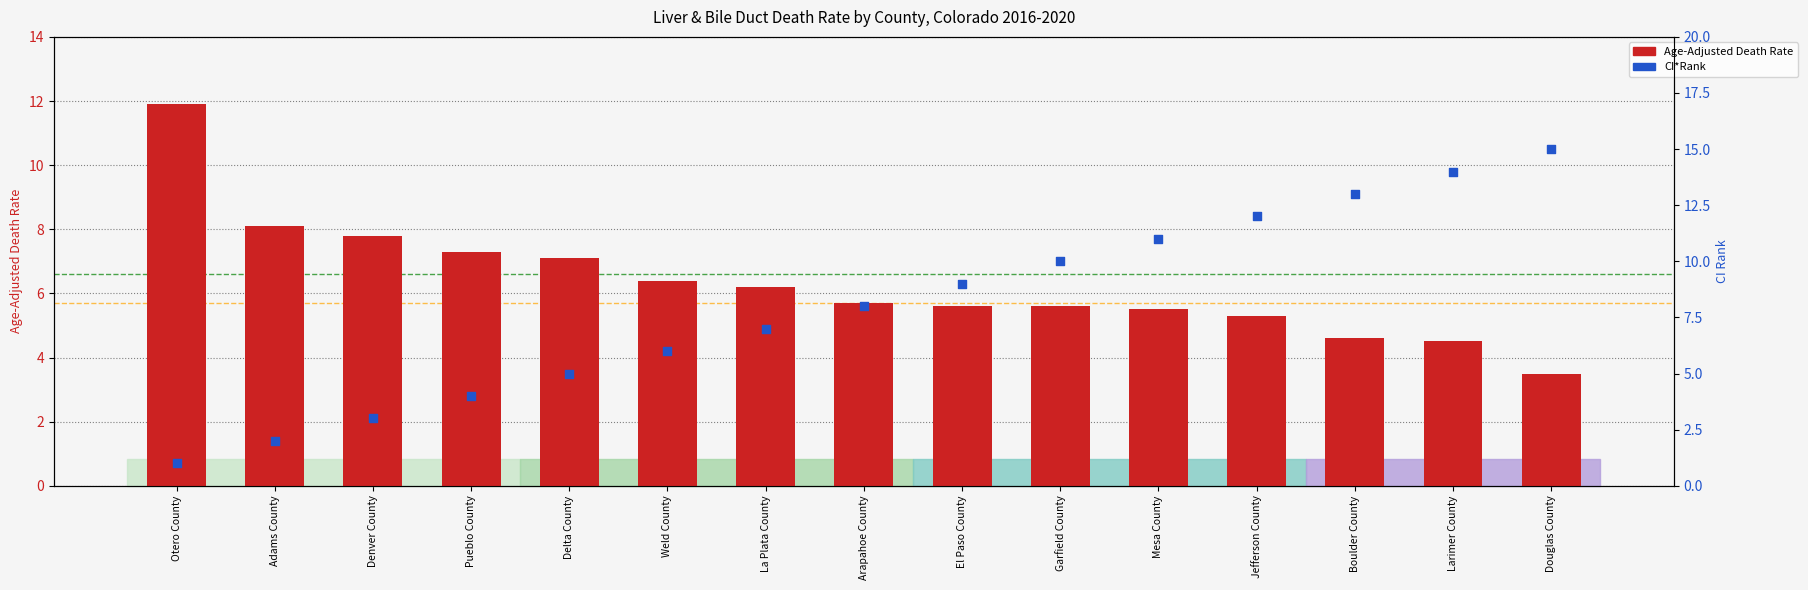

Which series reaches the minimum Y coordinate?

CI Rank